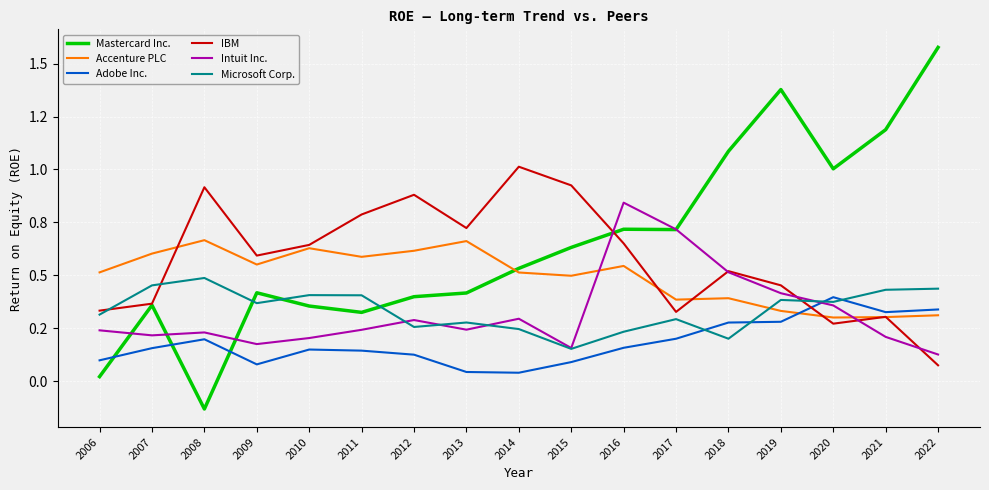

True or false: Intuit Inc. has a value of 0.5 at 2020.

False